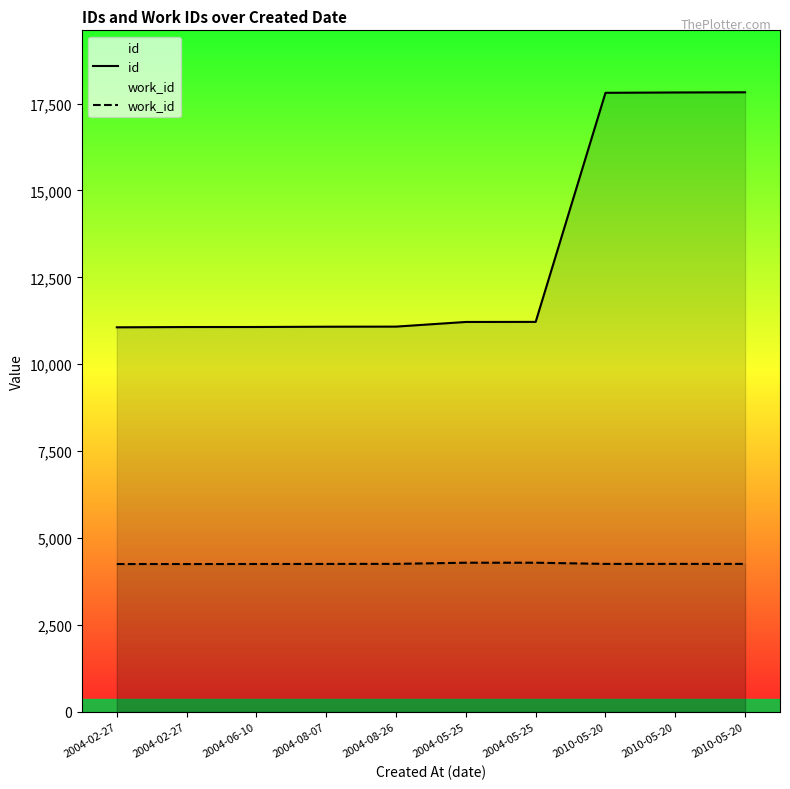

At which category is the sum across all series the highest?

2010-05-20